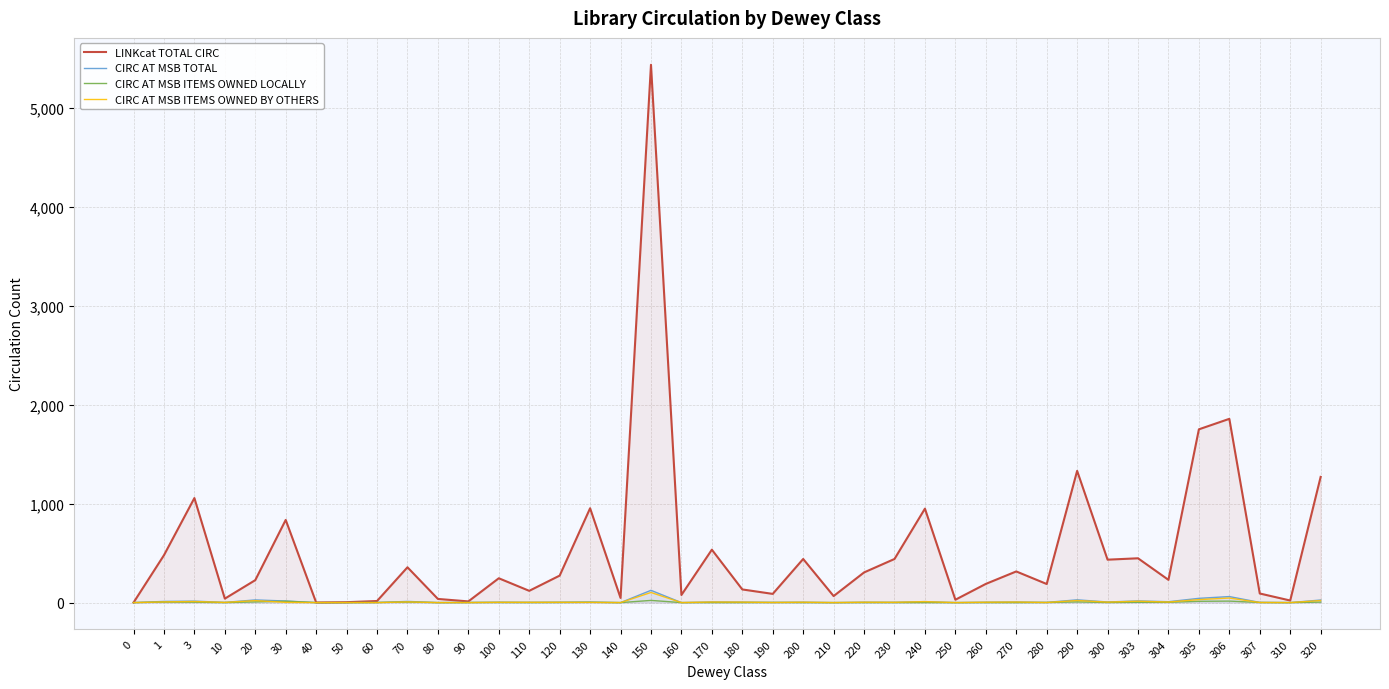

What is the sum of all LINKcat TOTAL CIRC values?

21338